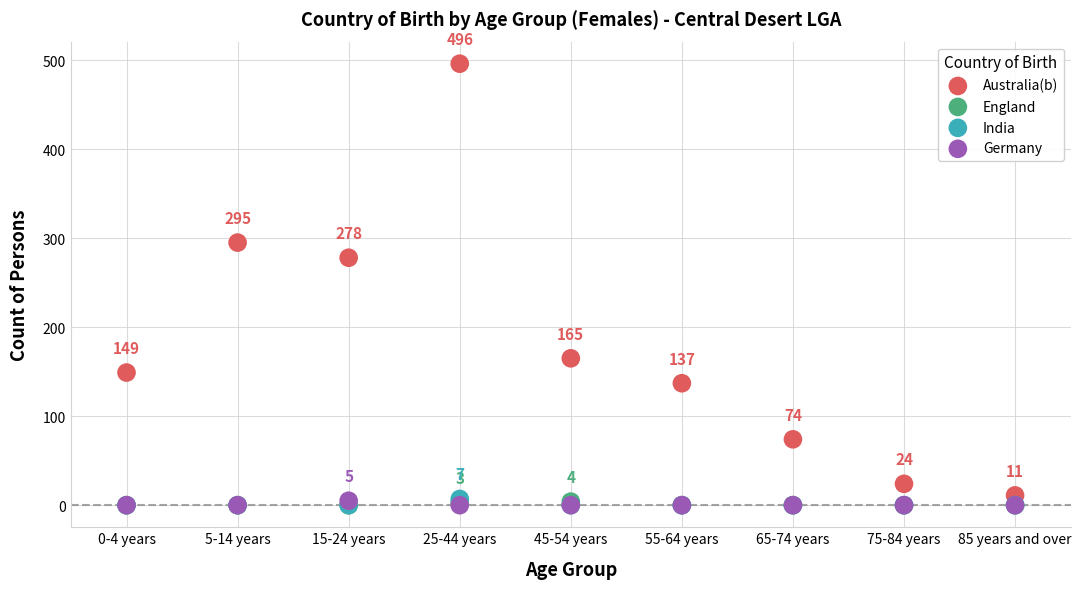

What are all the series names shown in the legend?

Australia(b), England, India, Germany